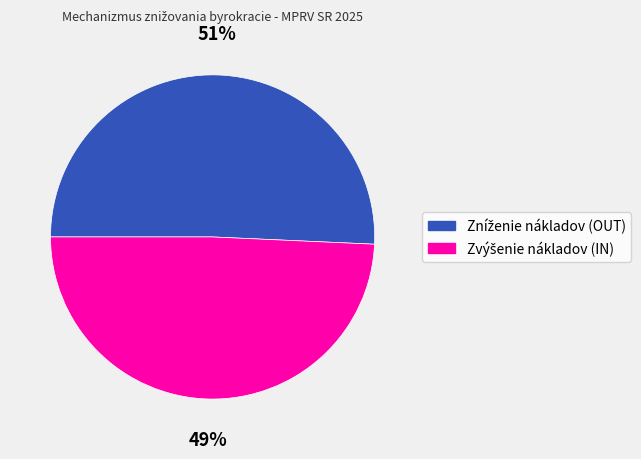

To the nearest percent, what is the average slice percentage?

50%